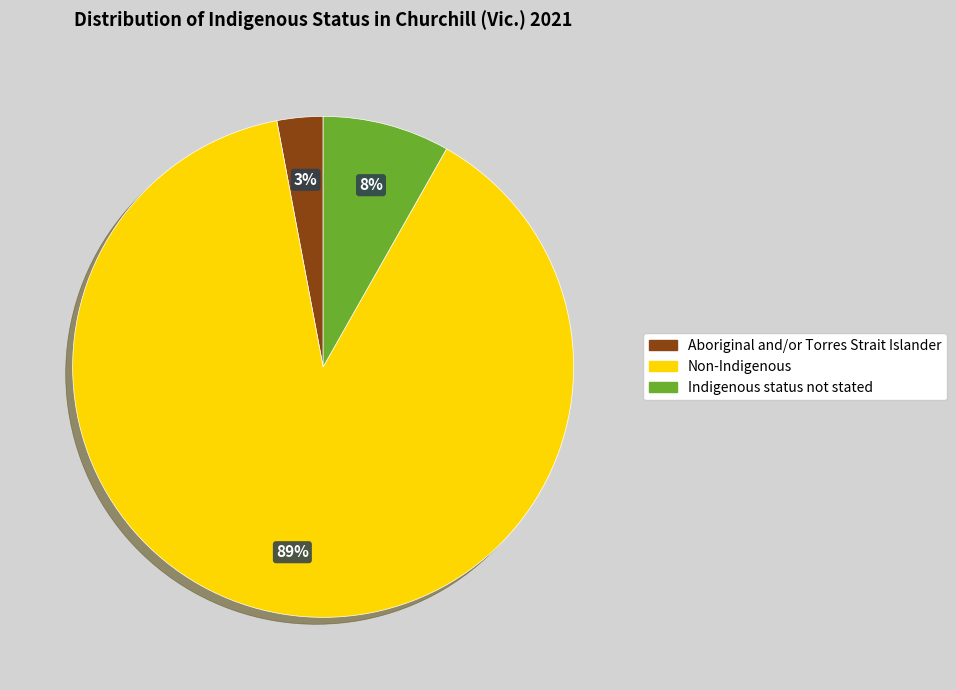

Combined, do Non-Indigenous and Indigenous status not stated account for over 50%?

Yes